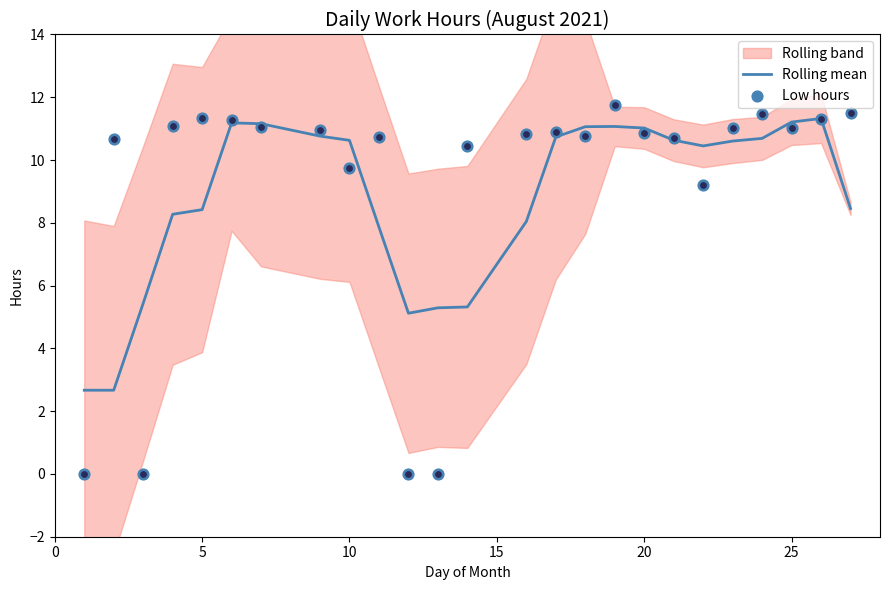

Which series has the widest spread of Y values?

Low hours